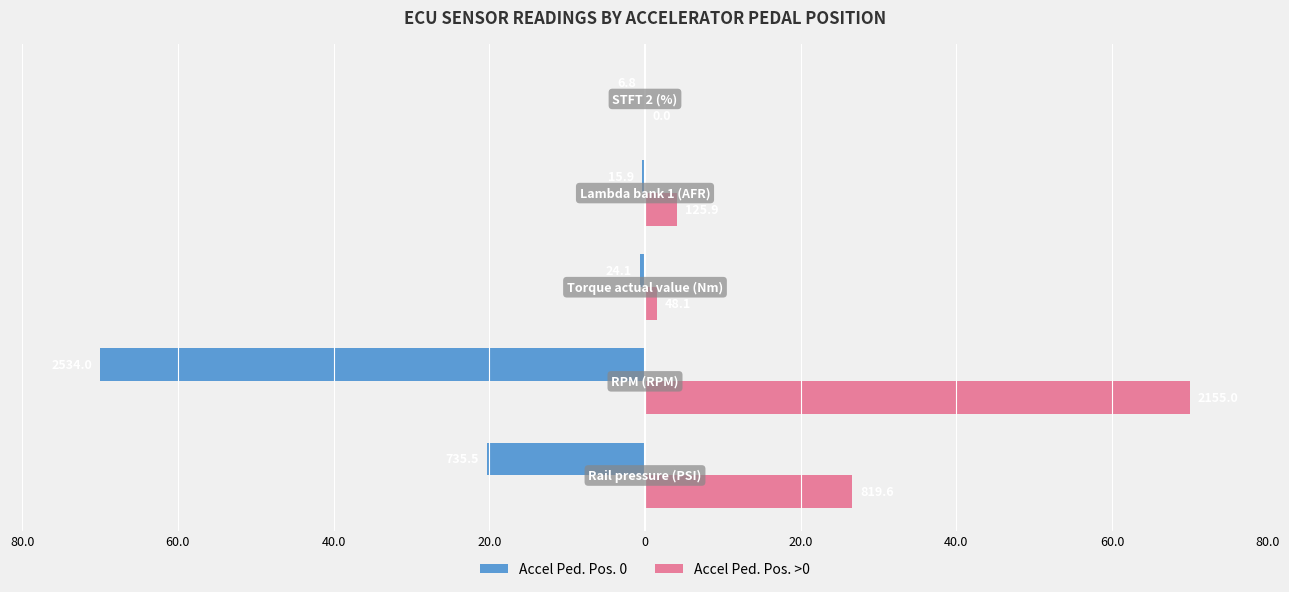

What are all the series names shown in the legend?

Accel Ped. Pos. 0, Accel Ped. Pos. >0